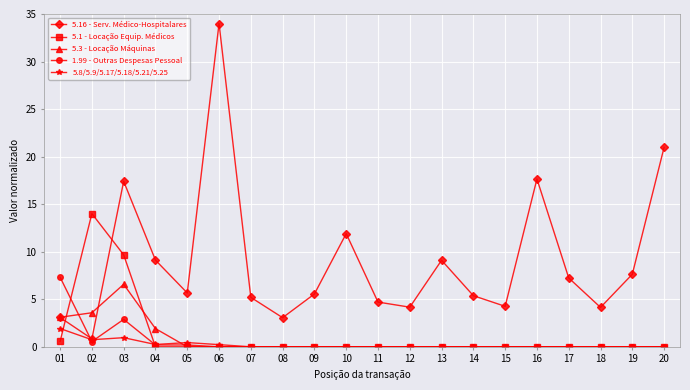

Where do 5.1 - Locação Equip. Médicos and 5.8/5.9/5.17/5.18/5.21/5.25 first cross each other?

01 and 02